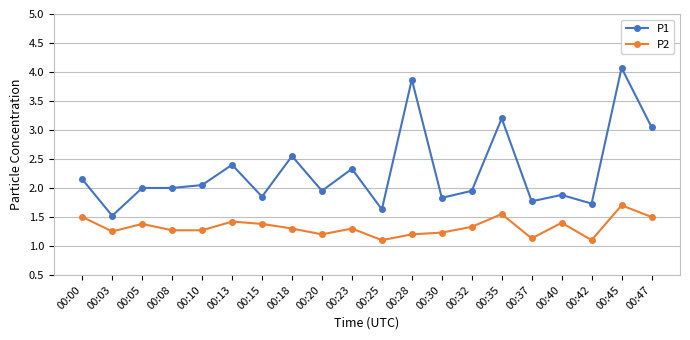

Which series has the largest range (max minus min)?

P1